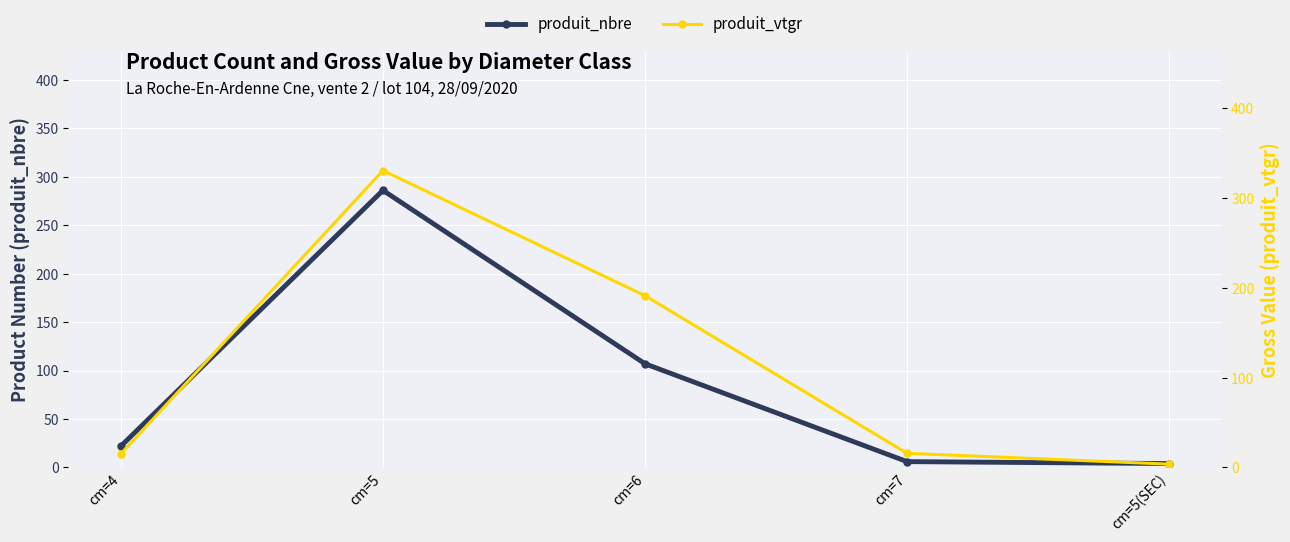

Where is produit_vtgr nearest to the value 167?

cm=6